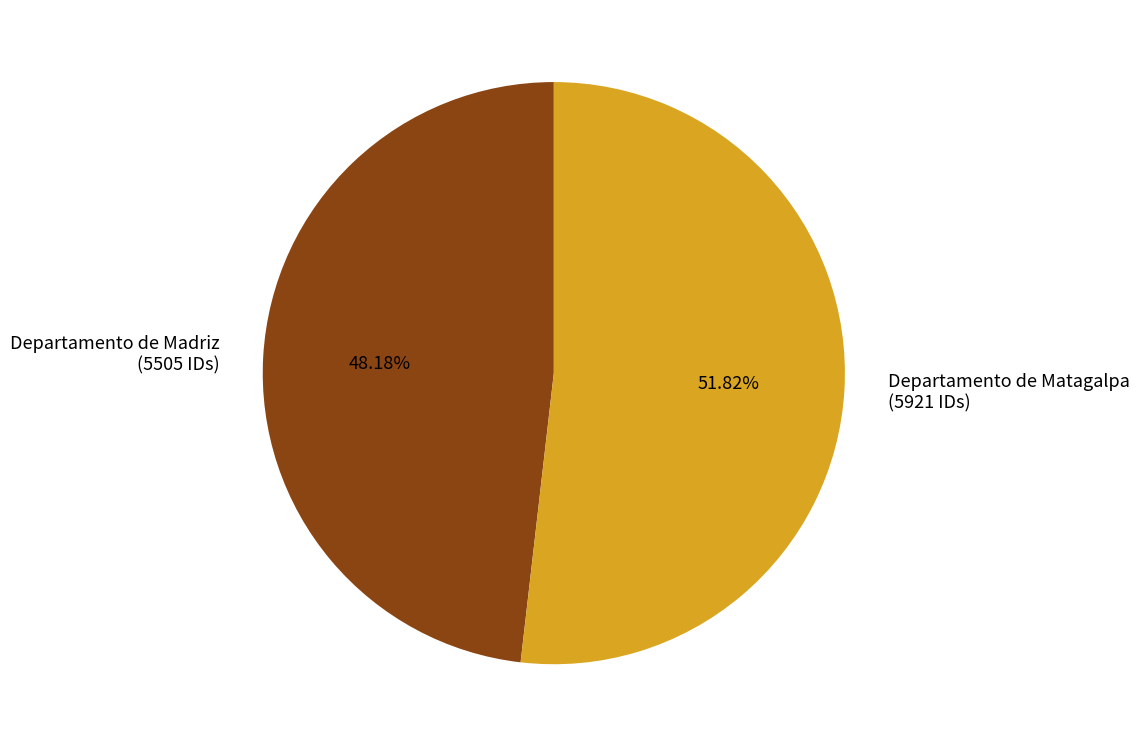

What percentage is the Departamento de Madriz slice, to the nearest percent?

48%